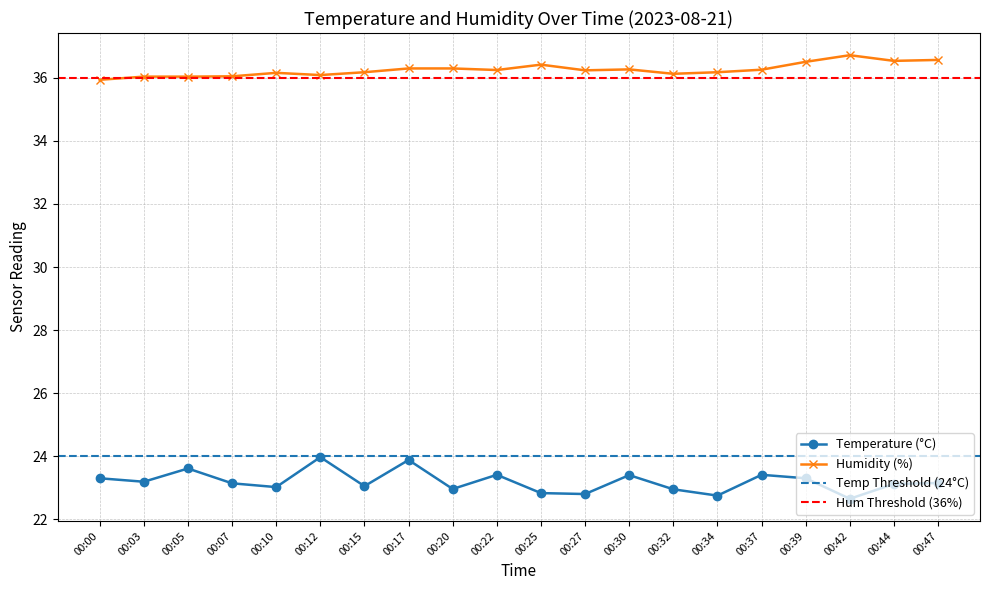

True or false: humidity and temperature intersect in this chart.

False